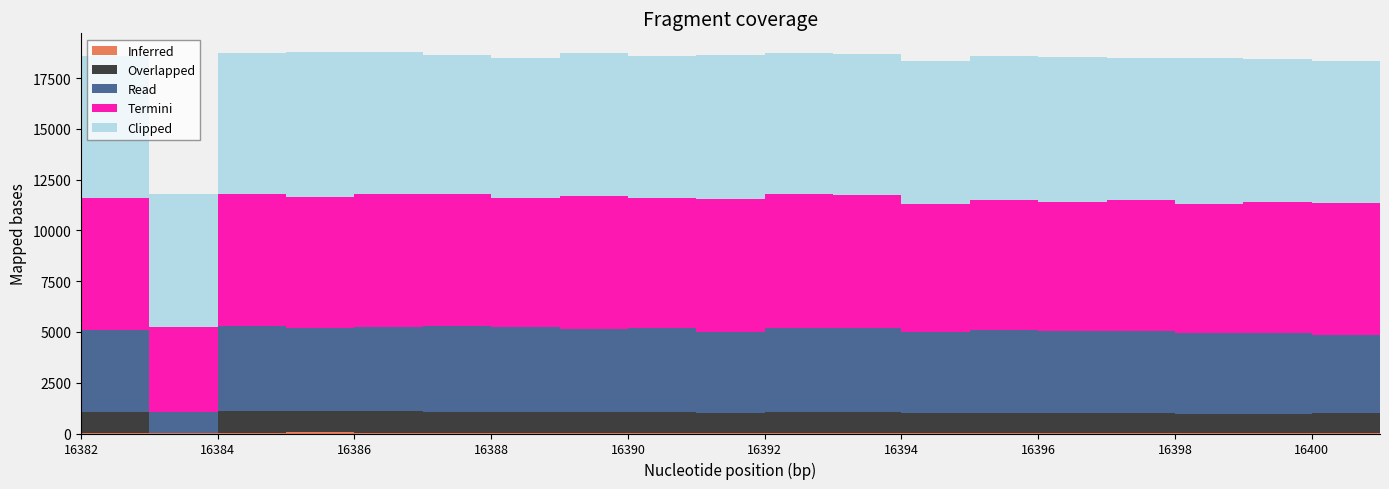

At how many categories does at least one series exceed 6595?

19